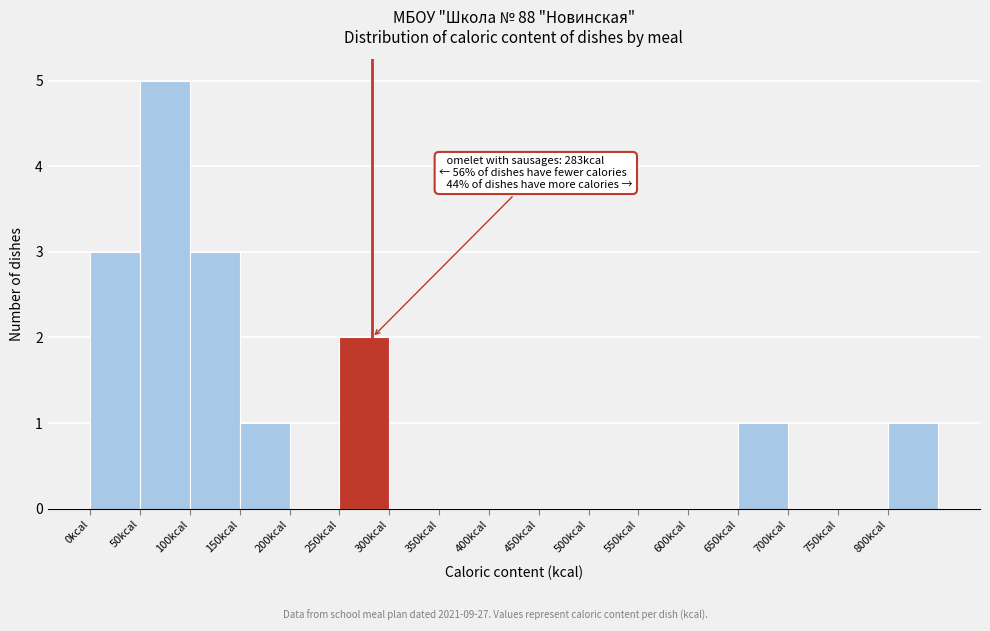

Over which range of the x-axis is the bar tallest?

50 to 100